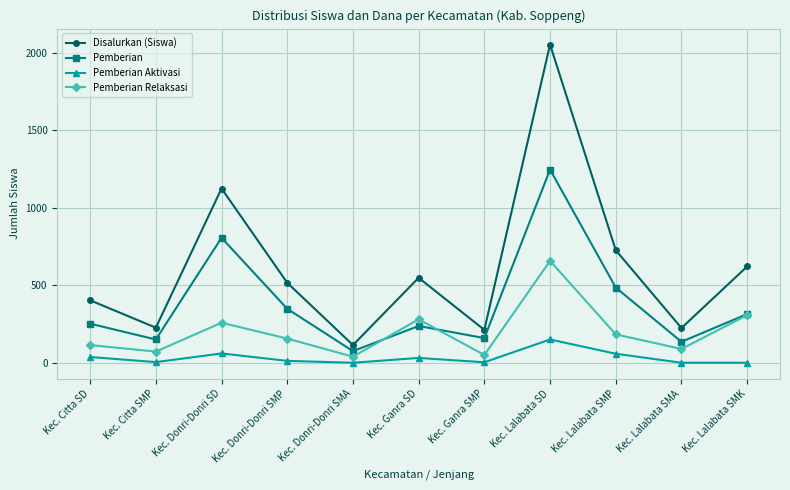

Which category has the highest value across all series?

Kec. Lalabata SD